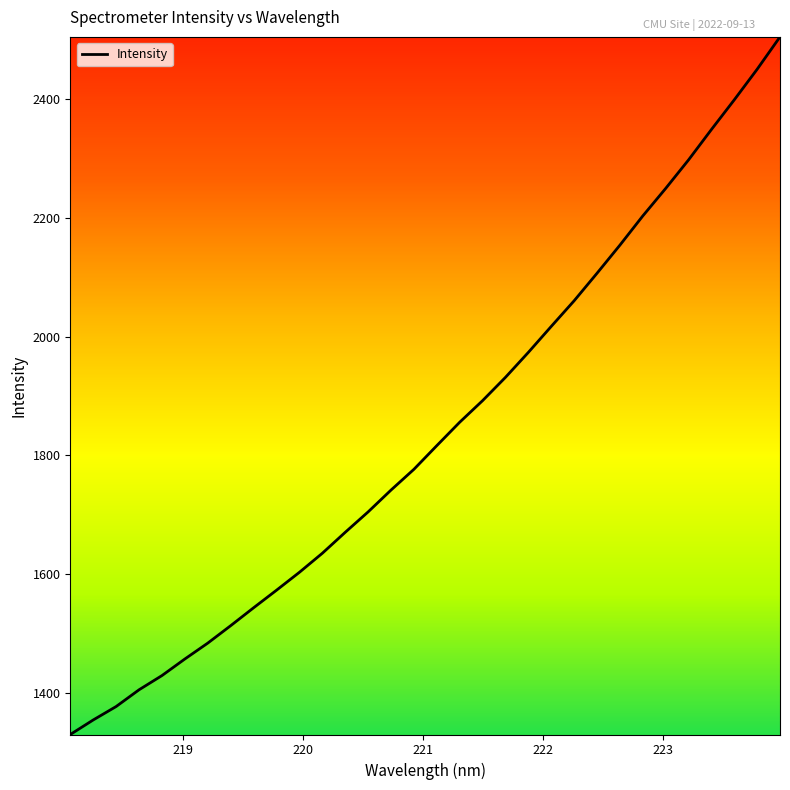

What is the smallest value displayed?

1329.9